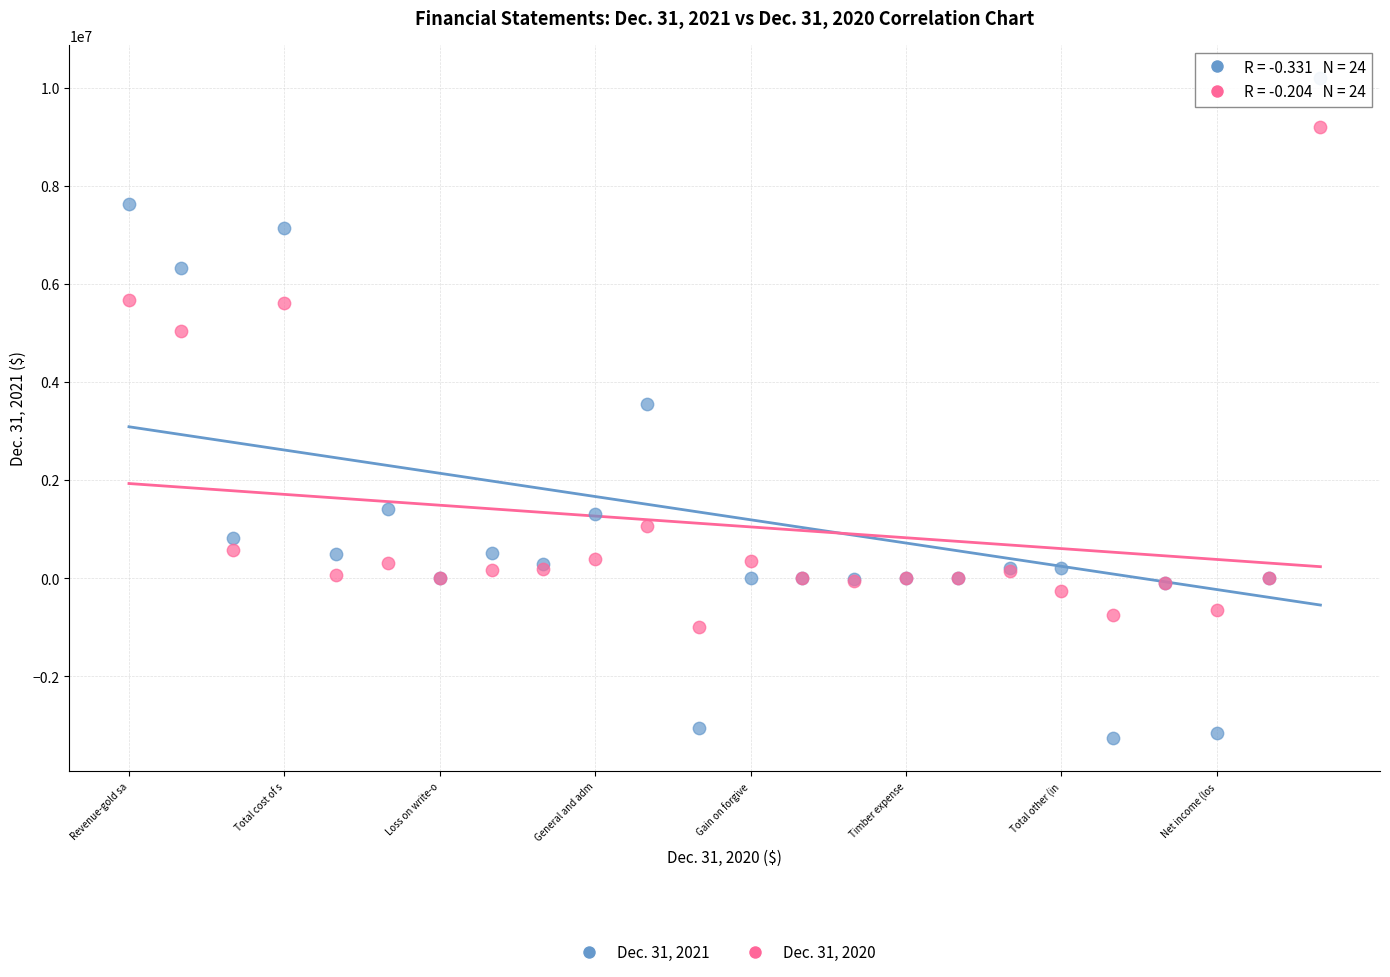

What are all the series names shown in the legend?

Dec. 31, 2021, Dec. 31, 2020